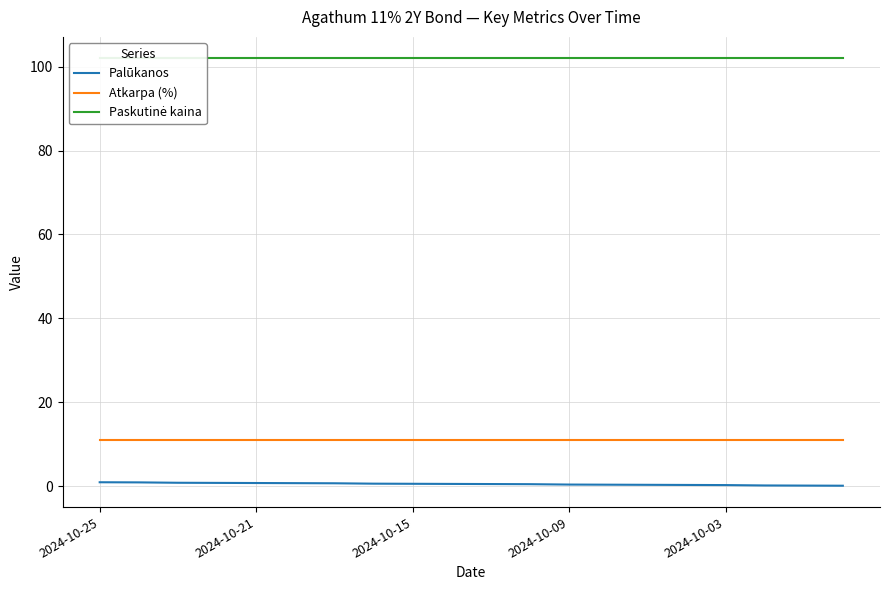

What is the maximum value shown in the chart?

102.0